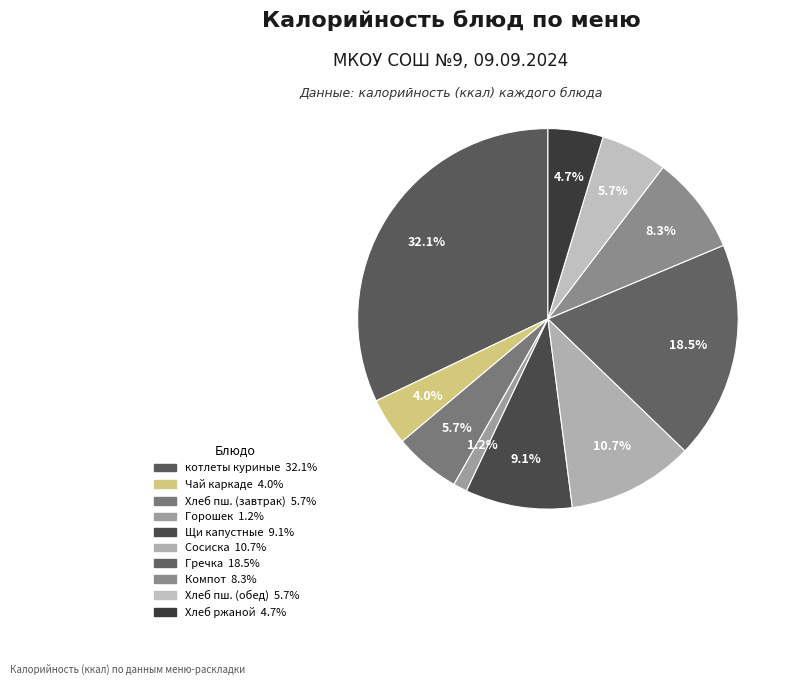

How many slices are in this pie chart?

10